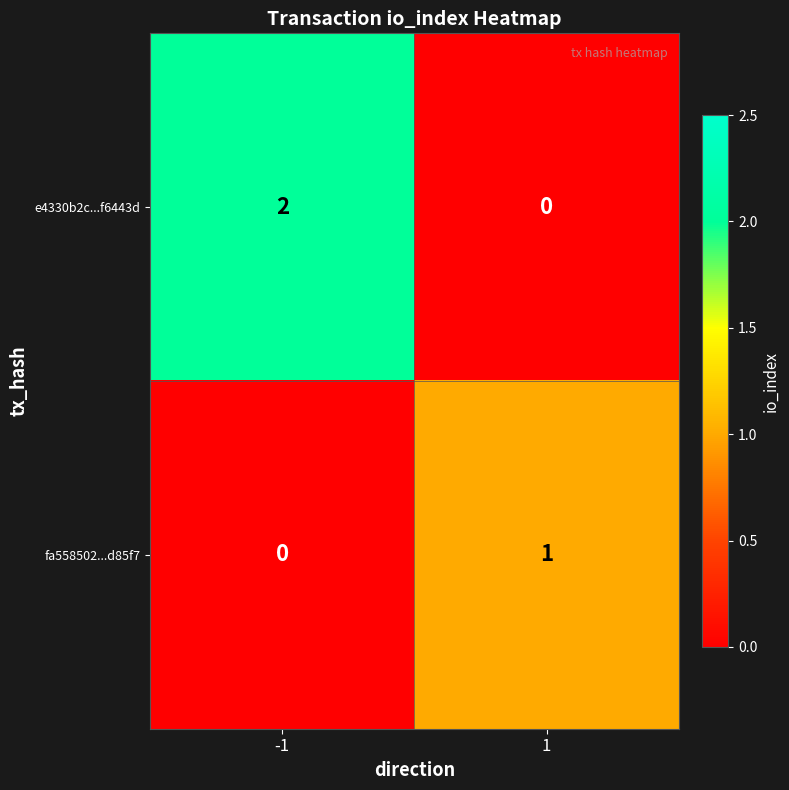

Which series has the largest total across all categories?

e4330b2c...f6443d